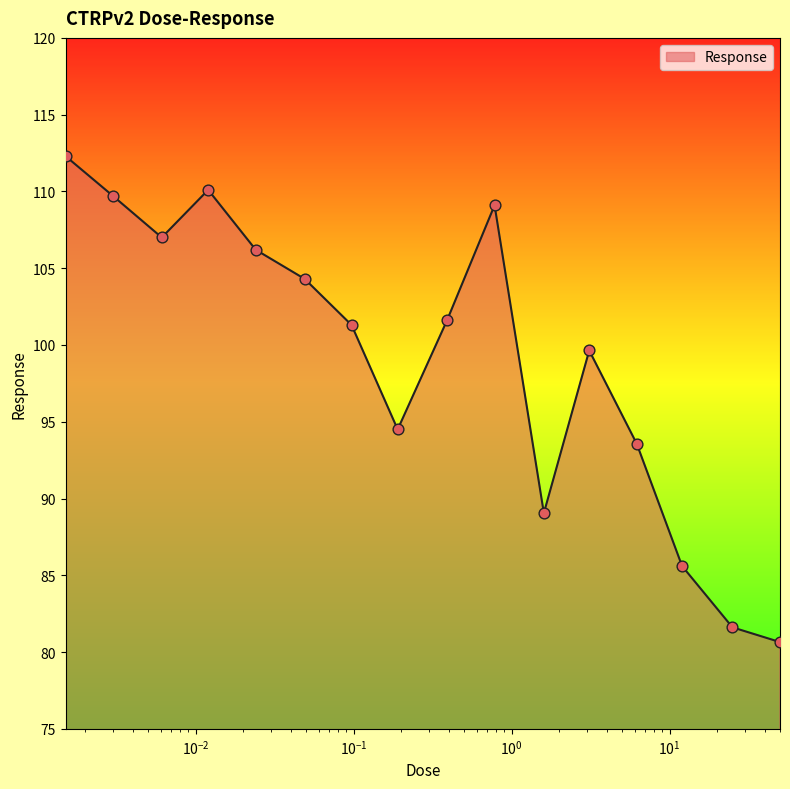

What is the maximum value shown in the chart?

112.3